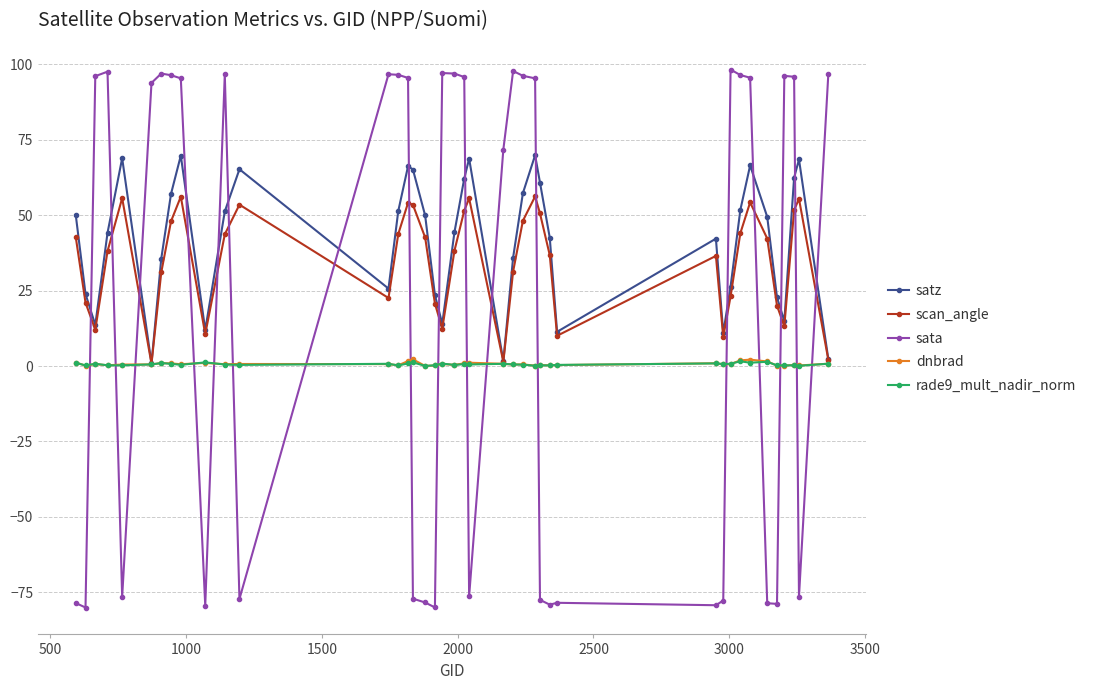

Is this an area chart (filled region under the line)?

No